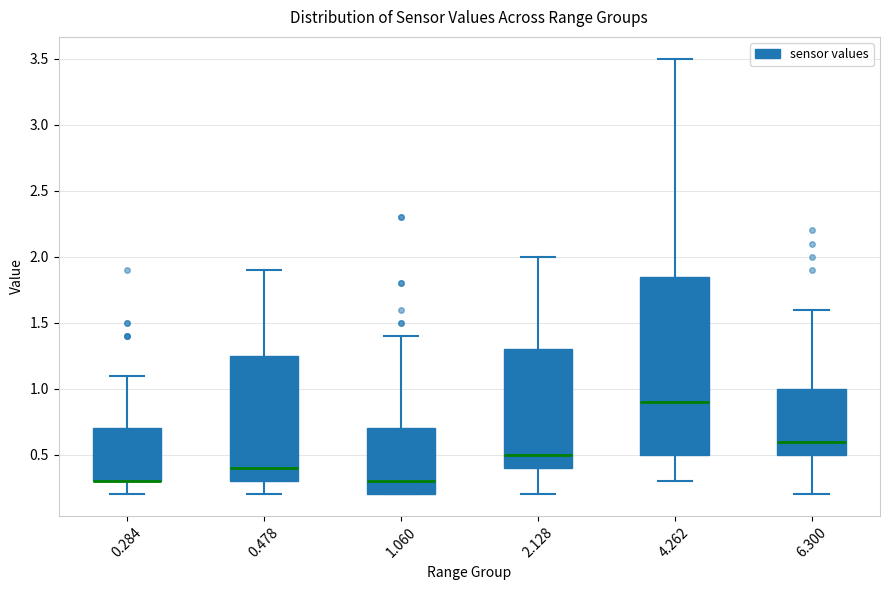

Reading left to right, read every box against the y-axis: the position of its median line, the range the box covers, and the ends of its whiskers. The values are not printed on the chart, so give them approximately, as read against the axis.

0.284: median 0.30 (drawn on the box's lower edge), box 0.30 to 0.70, whiskers 0.20 to 1.10
0.478: median 0.40, box 0.30 to 1.25, whiskers 0.20 to 1.90
1.060: median 0.30, box 0.20 to 0.70, whiskers 0.20 to 1.40
2.128: median 0.50, box 0.40 to 1.30, whiskers 0.20 to 2.00
4.262: median 0.90, box 0.50 to 1.85, whiskers 0.30 to 3.50
6.300: median 0.60, box 0.50 to 1.00, whiskers 0.20 to 1.60